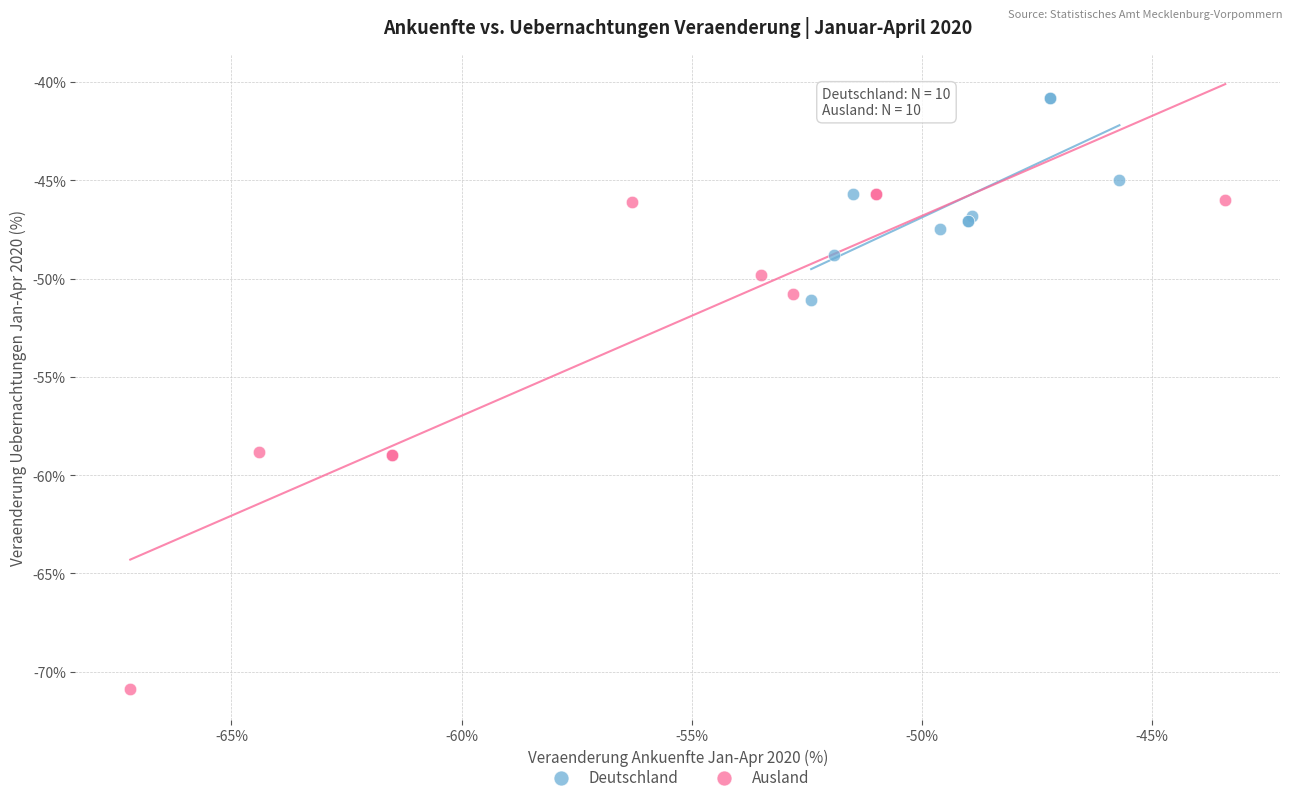

Which series reaches the minimum Y coordinate?

Ausland